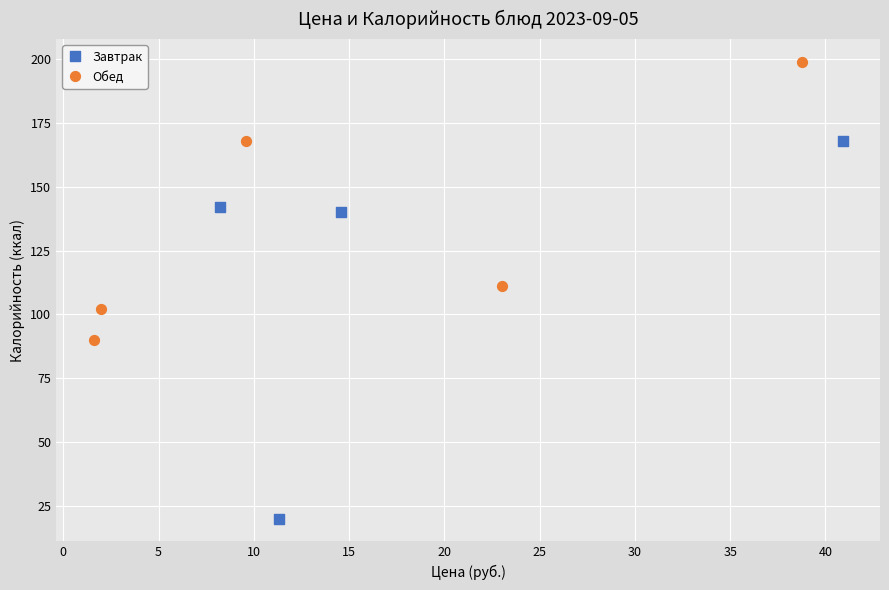

Which series contains the lowest Y value?

Завтрак